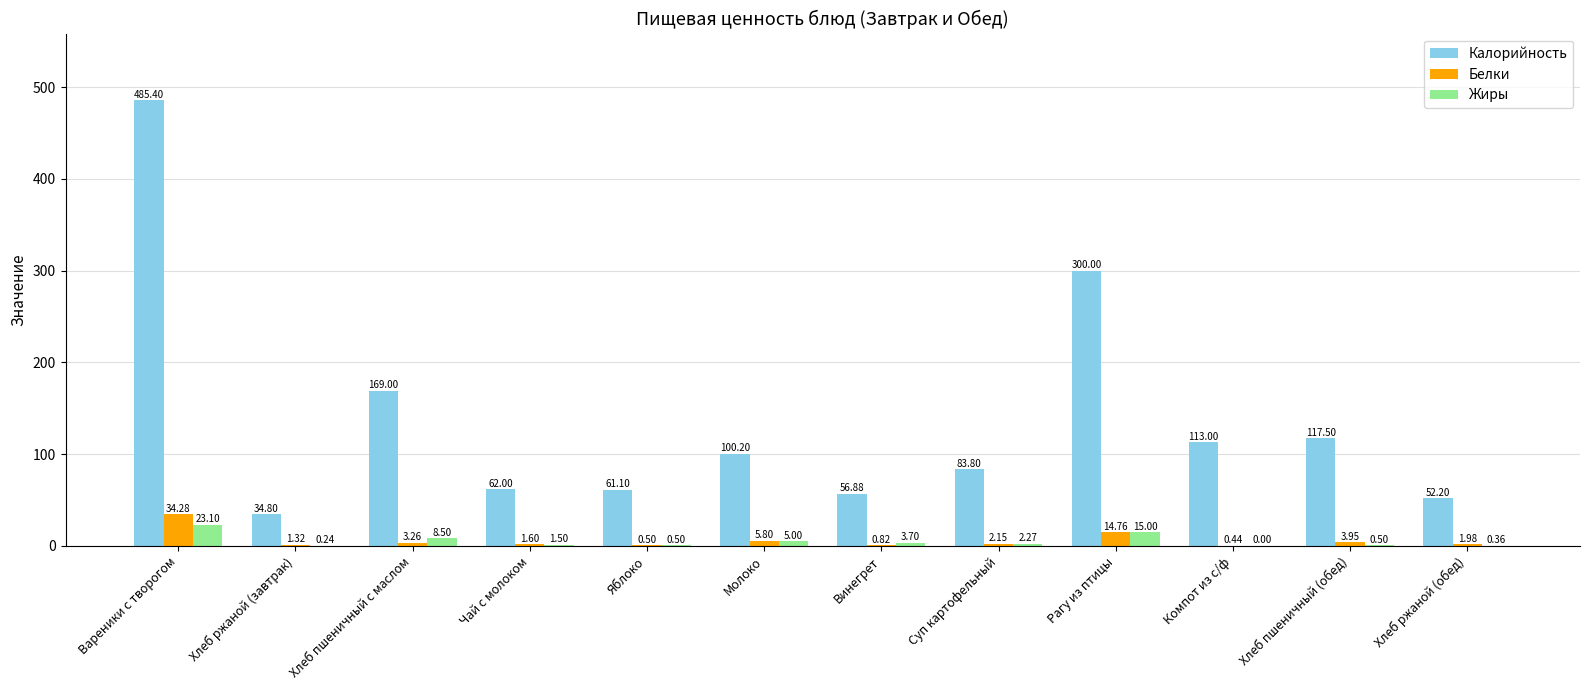

Which series changed the most between Молоко and Хлеб ржаной (обед)?

Калорийность